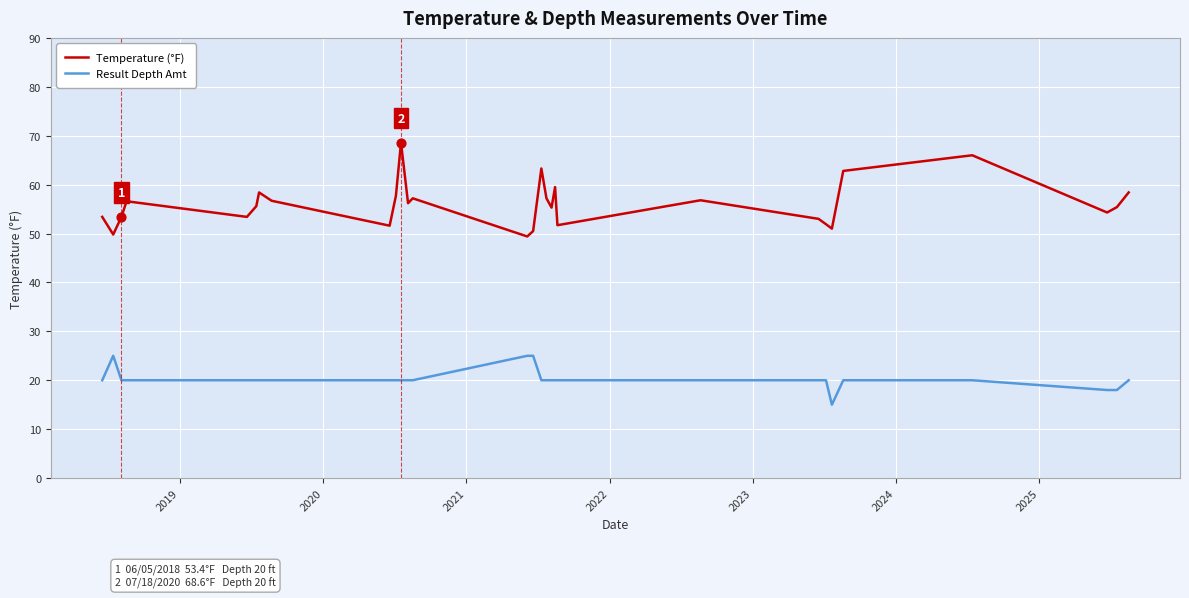

Which series has the largest total across all categories?

Temperature (°F)